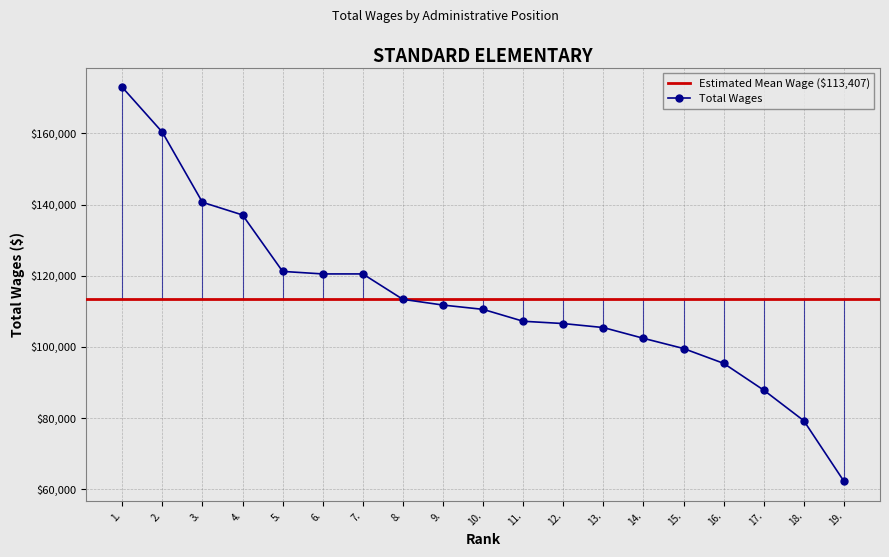

How many data points in Total Wages are less than 110542?

9